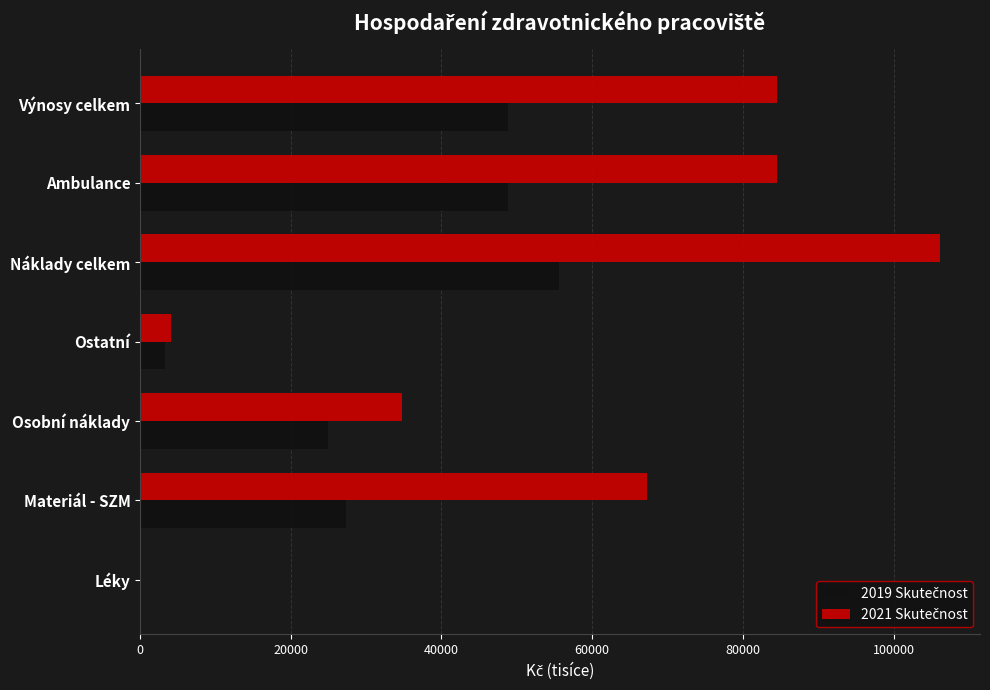

At which category is the sum across all series the highest?

Náklady celkem